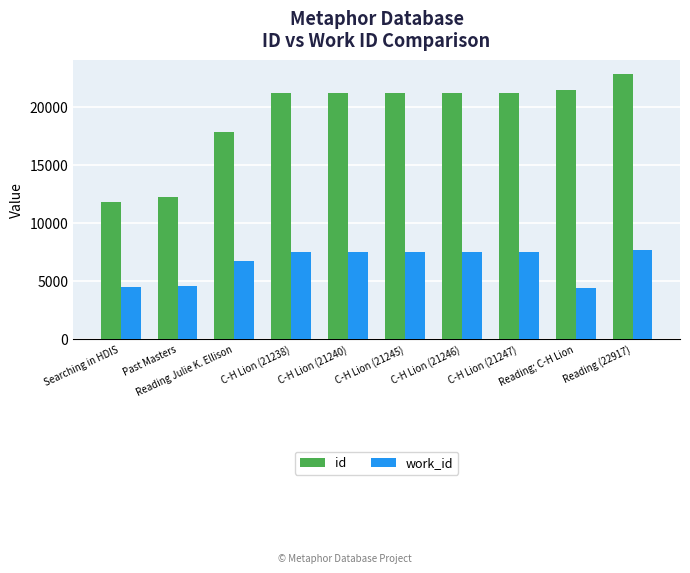

What is the total value across all series at Reading; C-H Lion?

25886